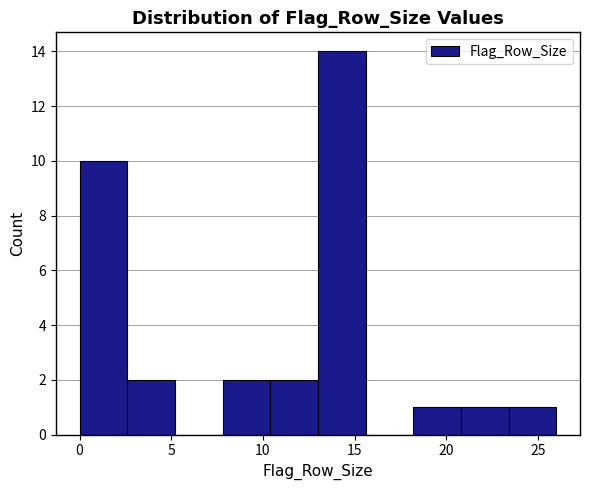

How tall is the bar that spans 0.0 to 2.6 on the x-axis? Neither the bar edges nor the heights are printed on the chart, so give them approximately, as read against the axes.

10